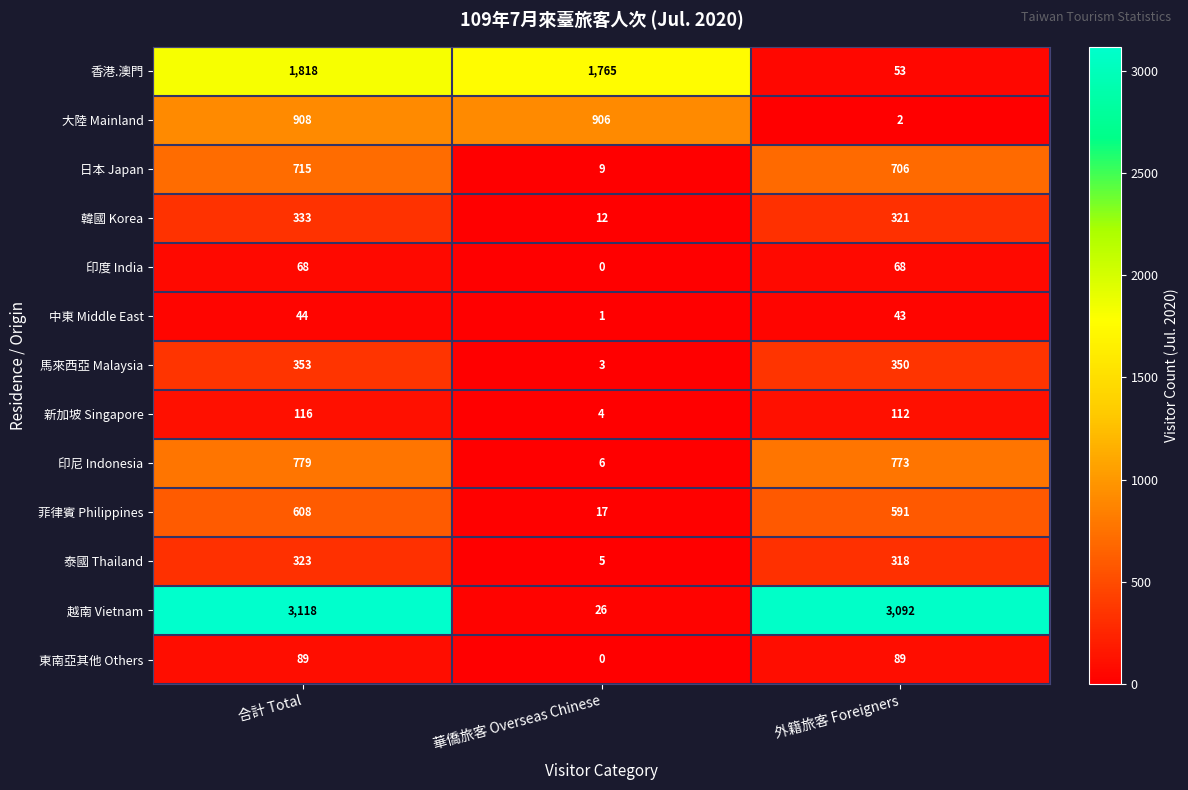

How many distinct data groups are displayed?

13